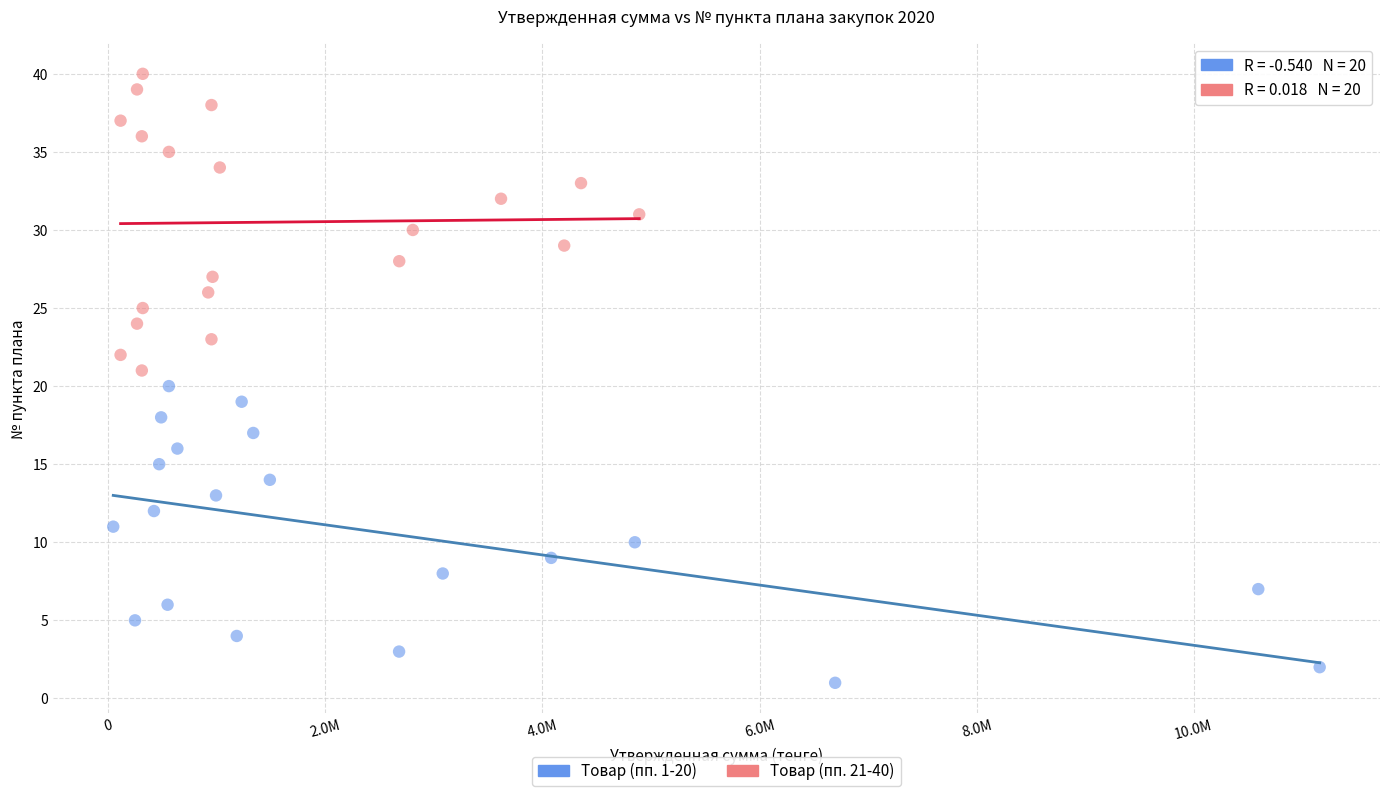

Which series reaches the maximum Y coordinate?

Товар (пп. 21-40)